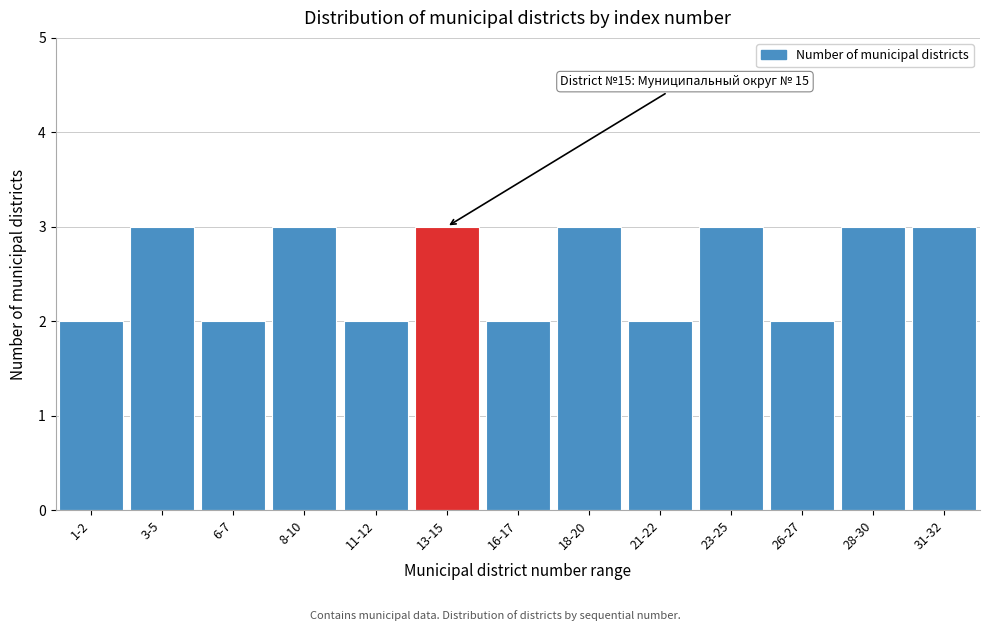

Reading right to left, extract all data points from this chart.

31-32=3	28-30=3	26-27=2	23-25=3	21-22=2	18-20=3	16-17=2	13-15=3	11-12=2	8-10=3	6-7=2	3-5=3	1-2=2